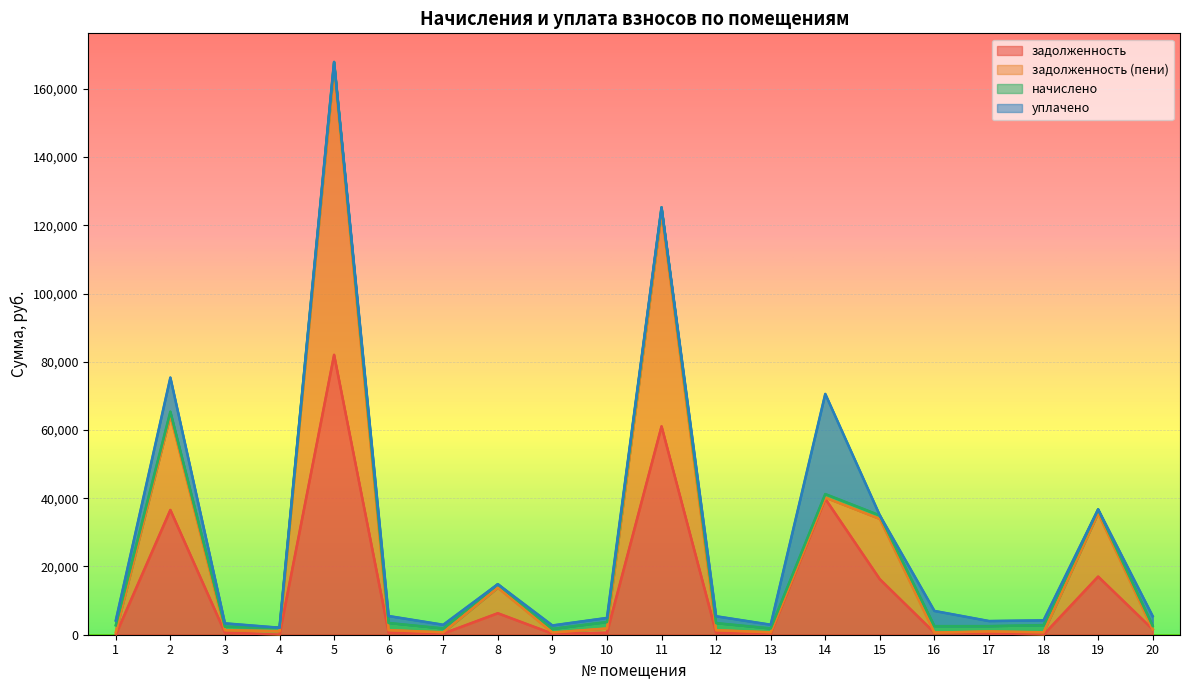

True or false: задолженность and задолженность (пени) cross at least once.

False